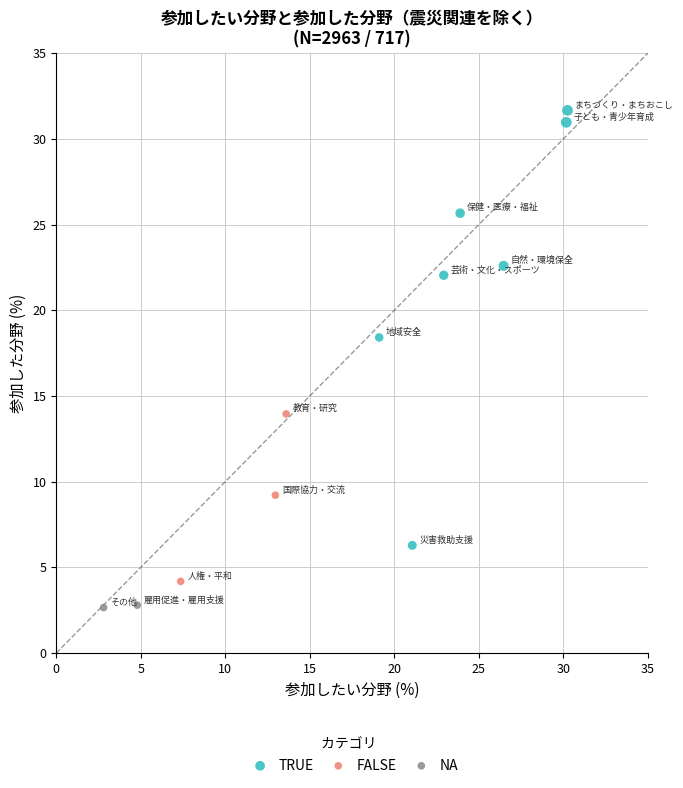

What are all the series names shown in the legend?

TRUE, FALSE, NA